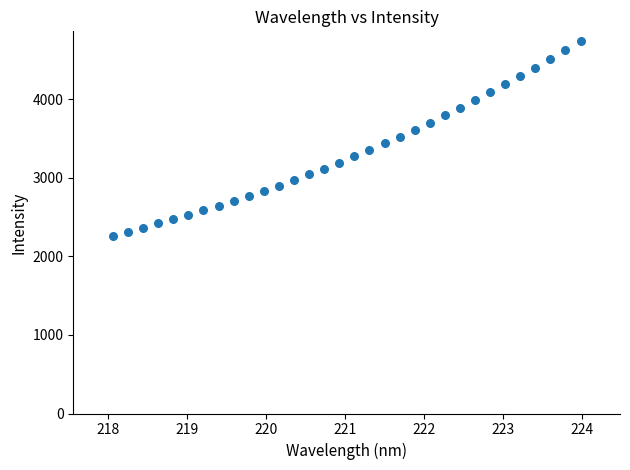

What is the range of Y values (max minus min)?

2475.2